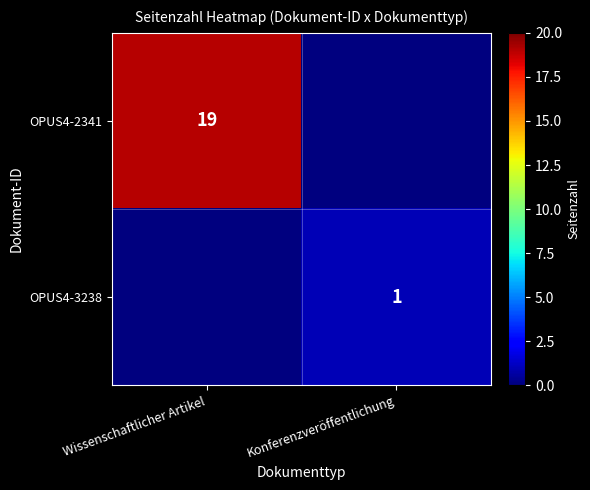

True or false: OPUS4-2341 has a value of 19 at Wissenschaftlicher Artikel.

True